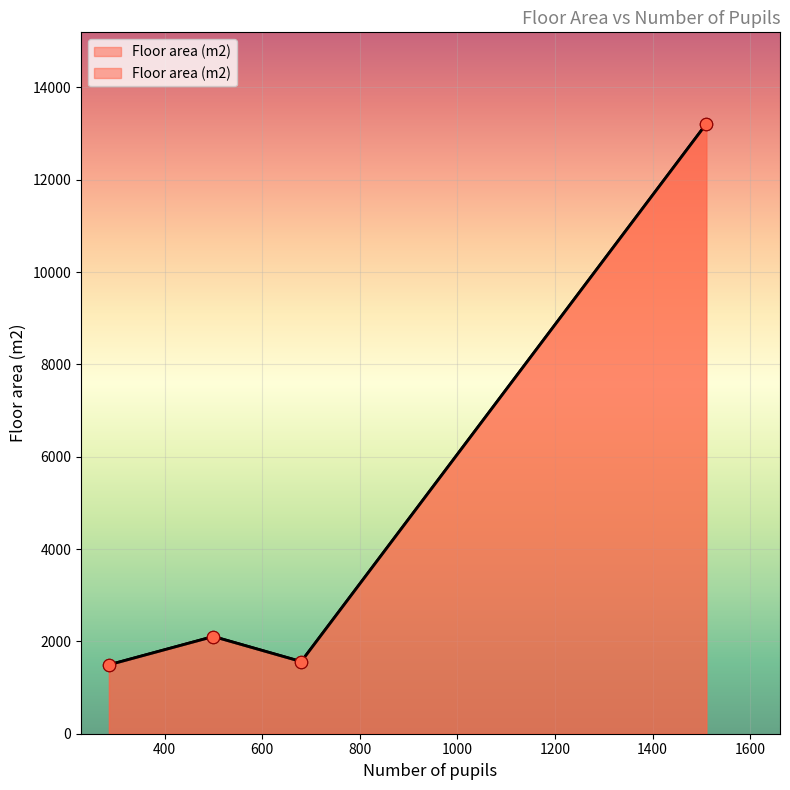

What is the ratio of the value at 286 to the value at 1510?

0.1